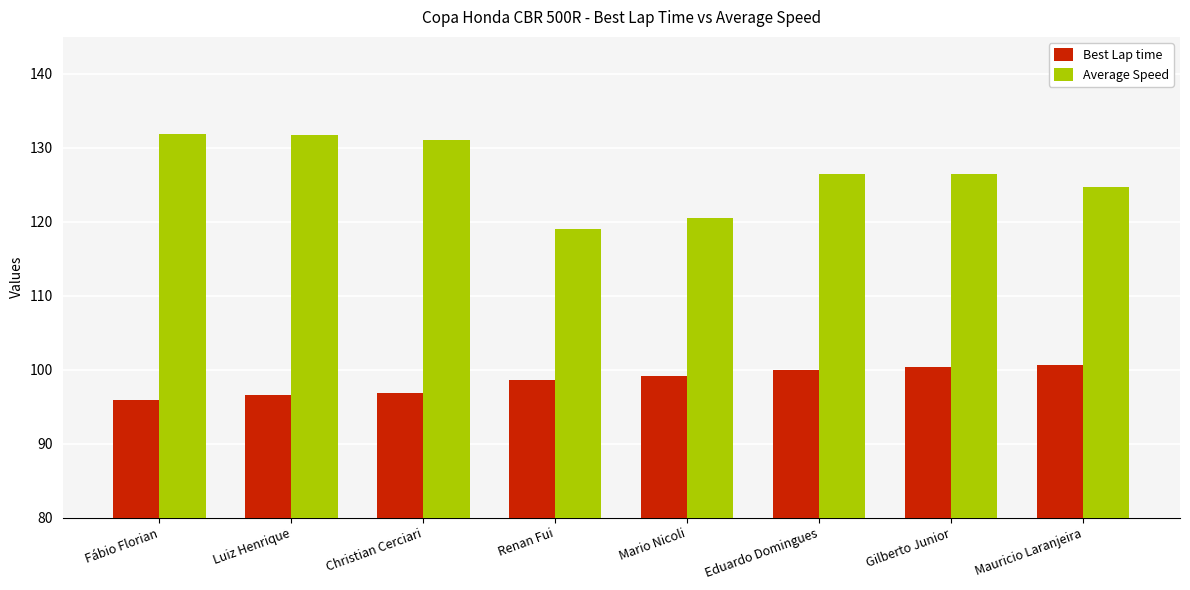

Which series has the largest range (max minus min)?

Average Speed